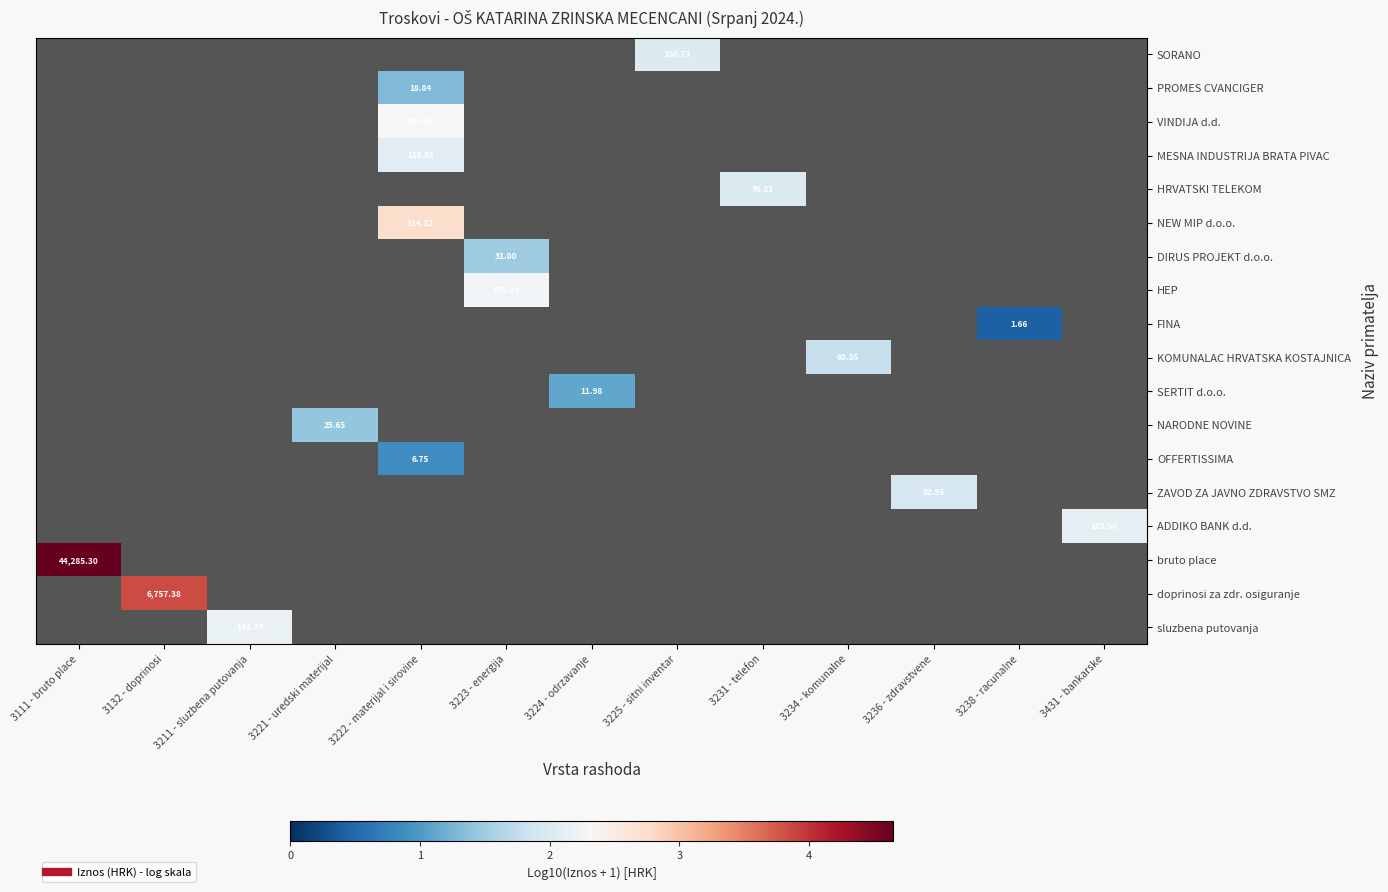

Count the number of categories in the chart.

13